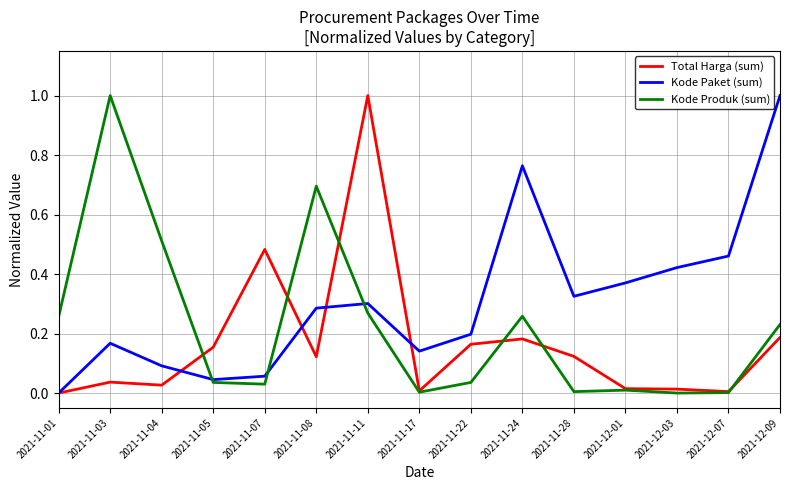

True or false: Total Harga (sum) and Kode Produk (sum) cross at least once.

True